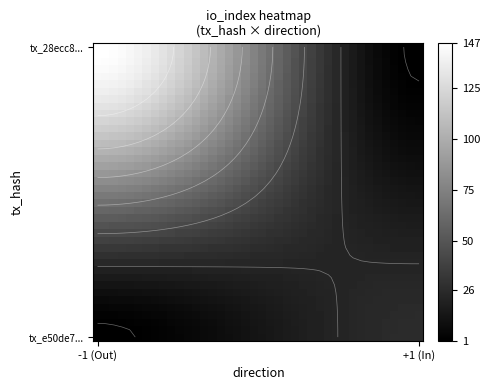

Which series has the largest total across all categories?

tx_28ecc8...